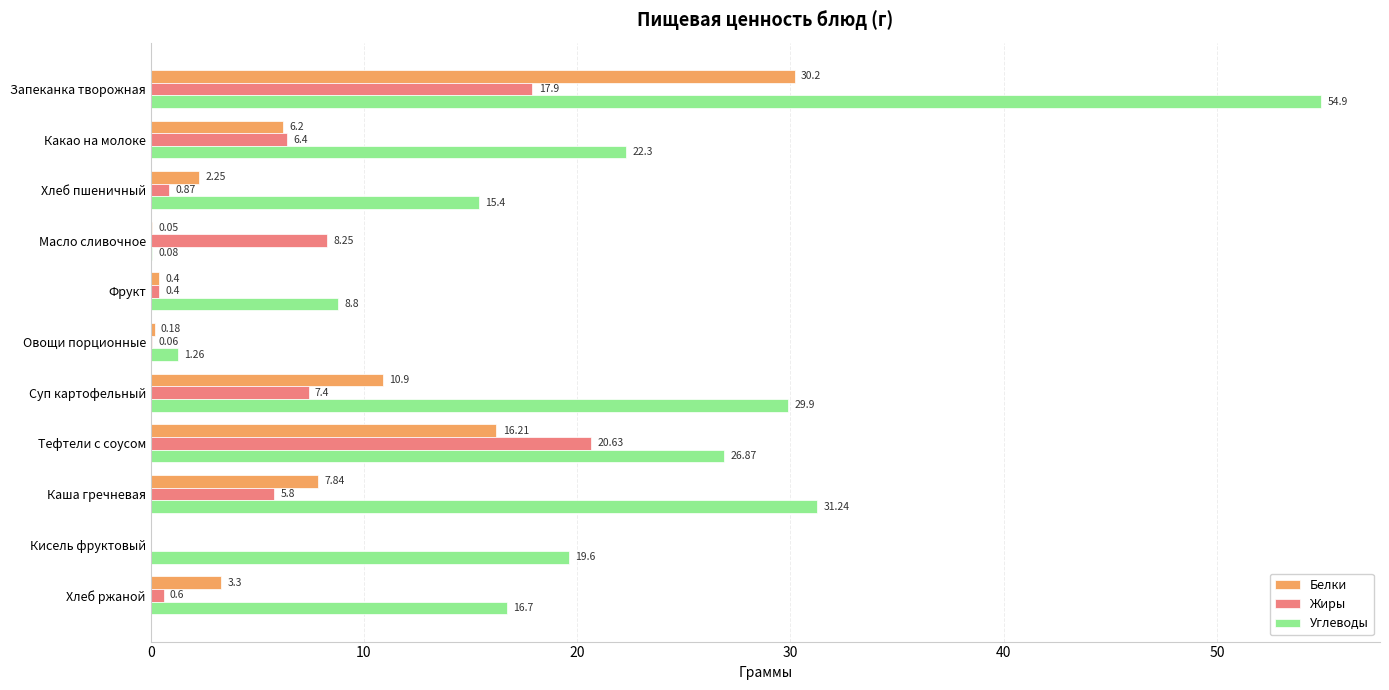

At which label is Углеводы closest to 27?

Тефтели с соусом